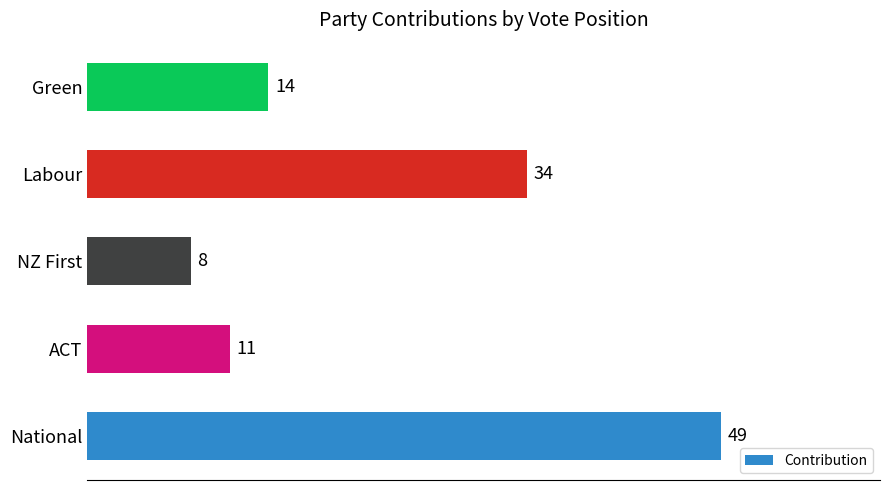

List the labels in order of value, smallest first.

NZ First, ACT, Green, Labour, National